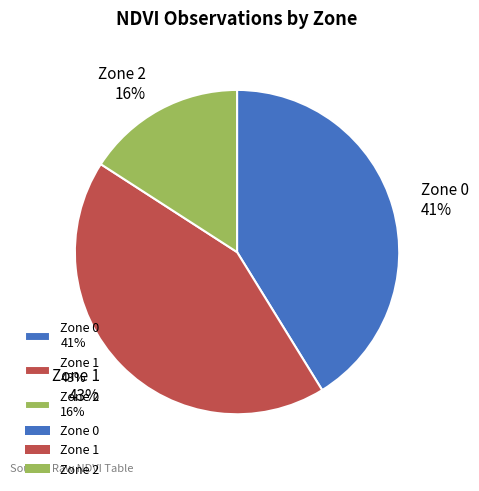

True or false: Zone 2 accounts for 7% of the total.

False